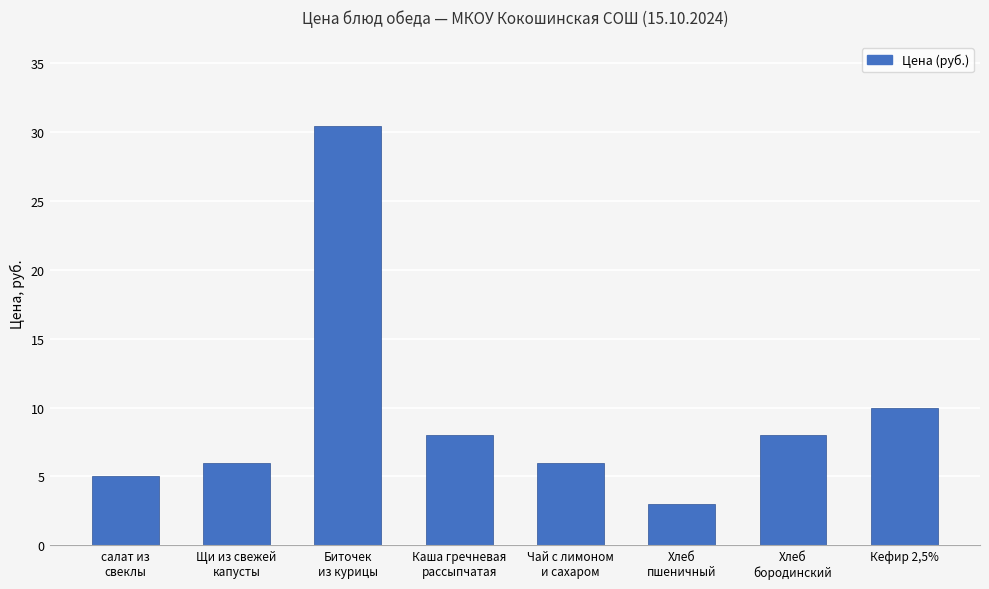

The value at Щи из свежей
капусты is 6.0. True or false?

True